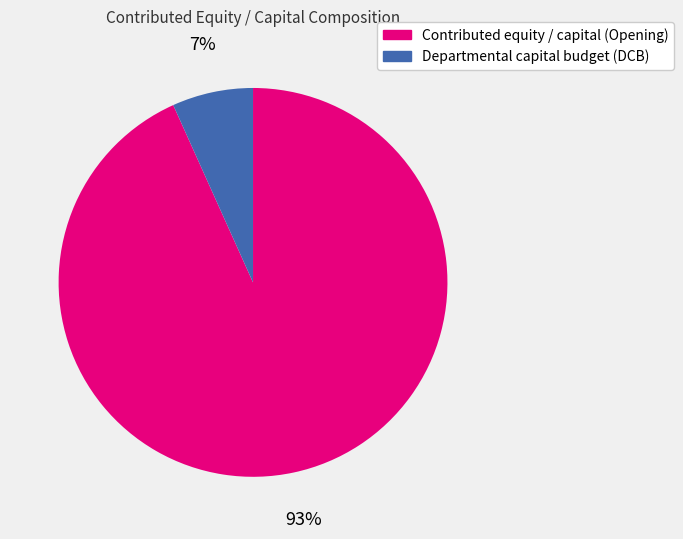

True or false: Contributed equity / capital (Opening) accounts for 99% of the total.

False